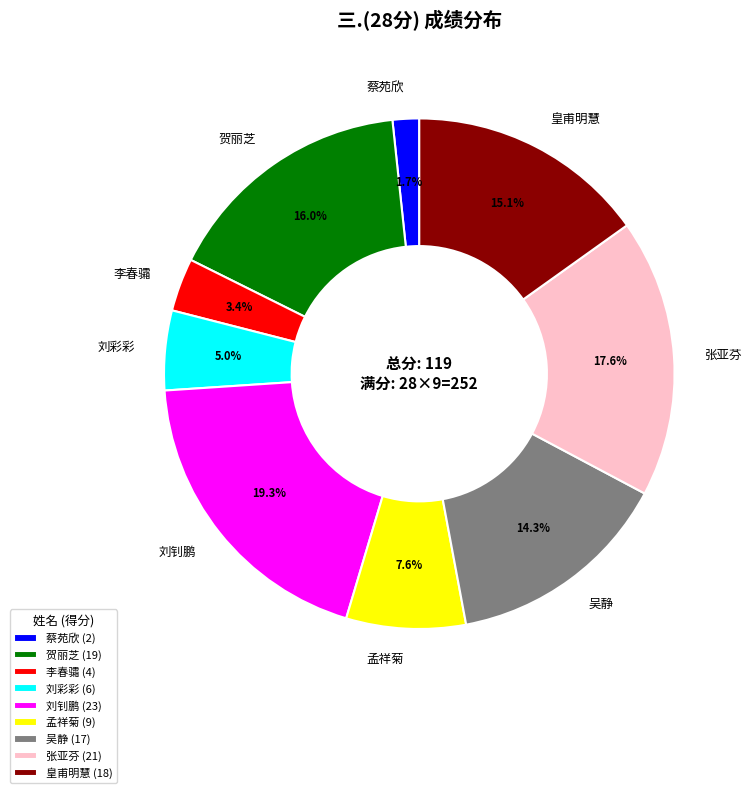

Is the sum of 刘钊鹏 (23) and 刘彩彩 (6) greater than half?

No